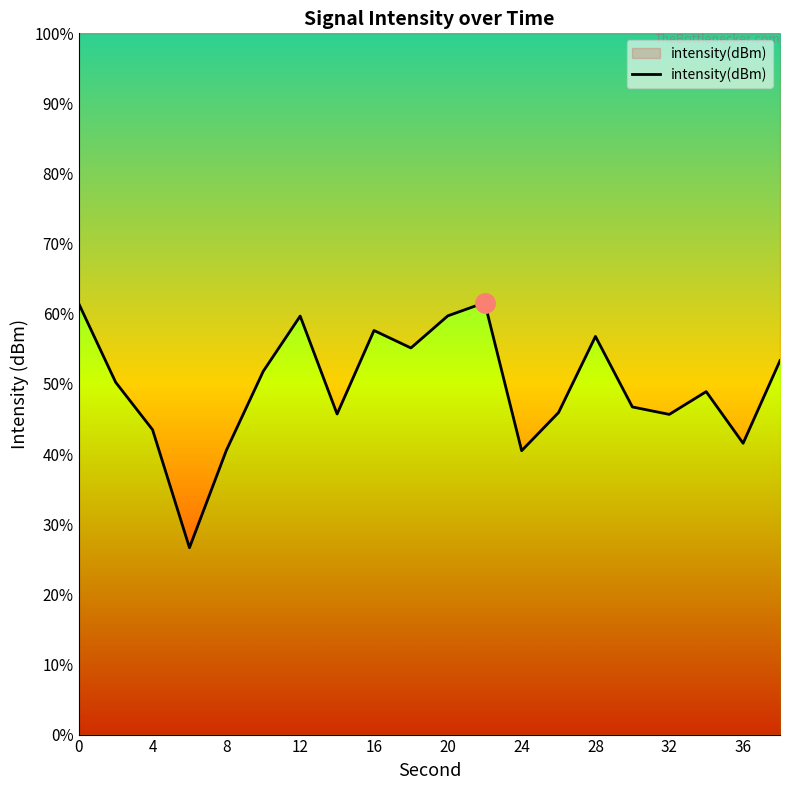

What is the average value?

-130.1